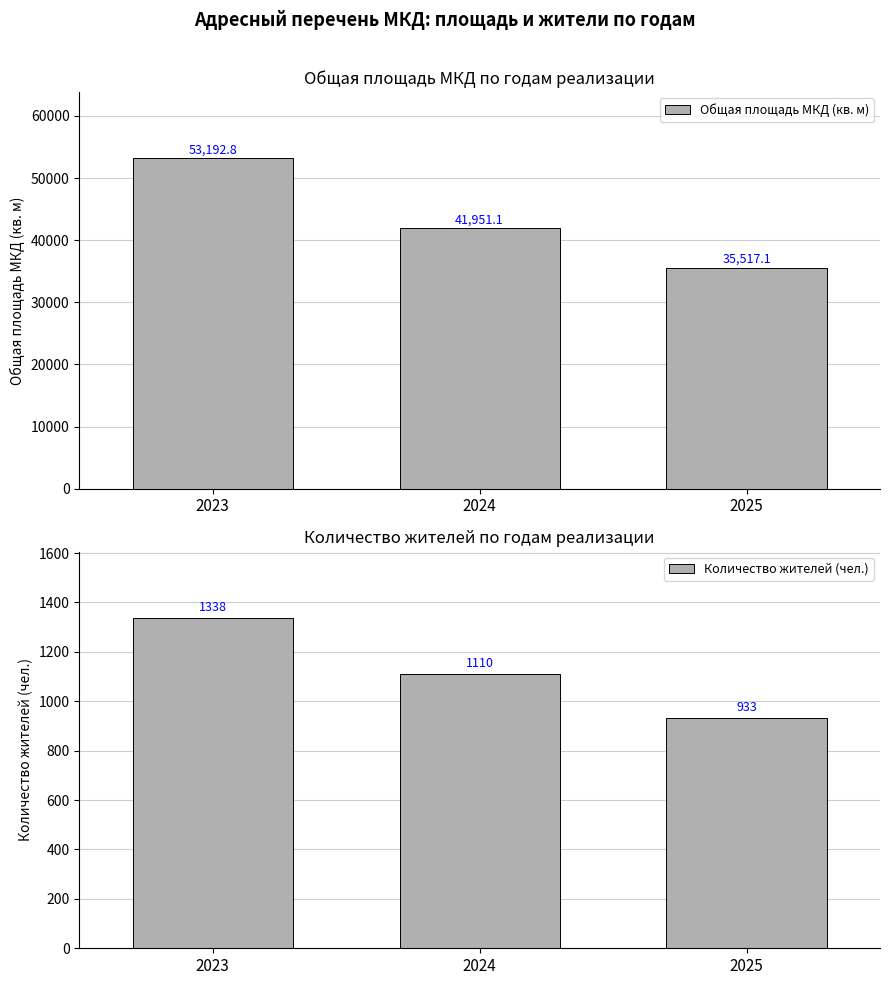

How many Количество жителей (чел.) values are between 933 and 1338?

3